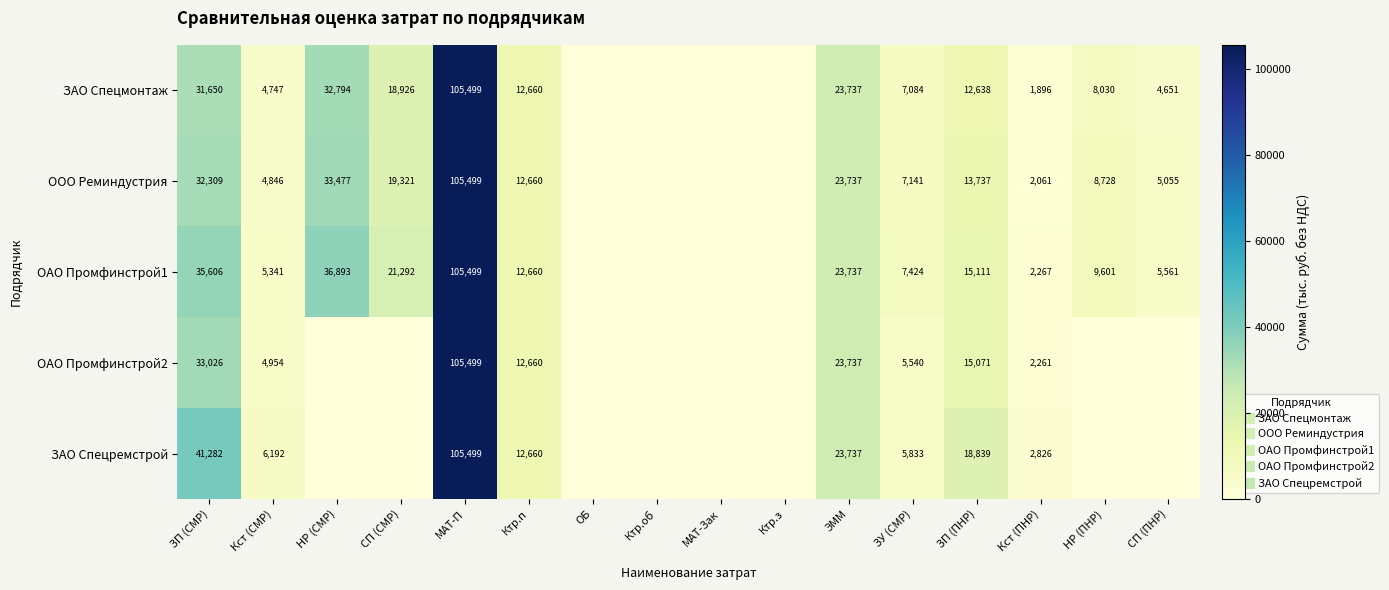

At which category is the sum across all series the highest?

МАТ-П